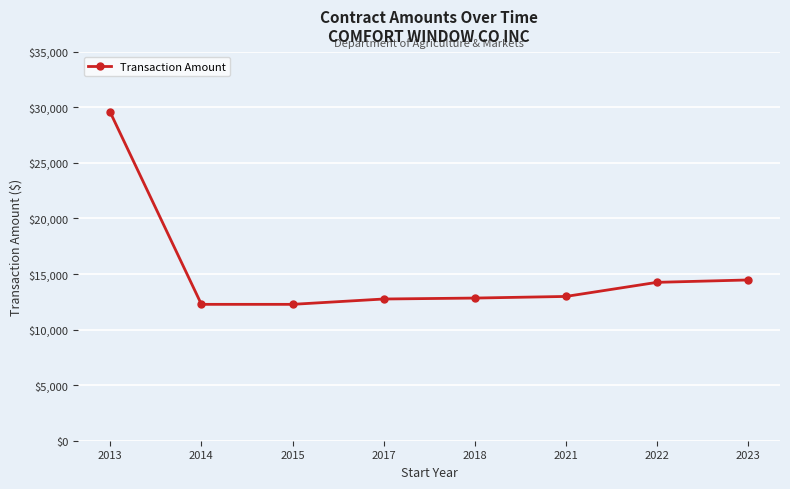

Does the chart display data point markers on the line(s)?

Yes